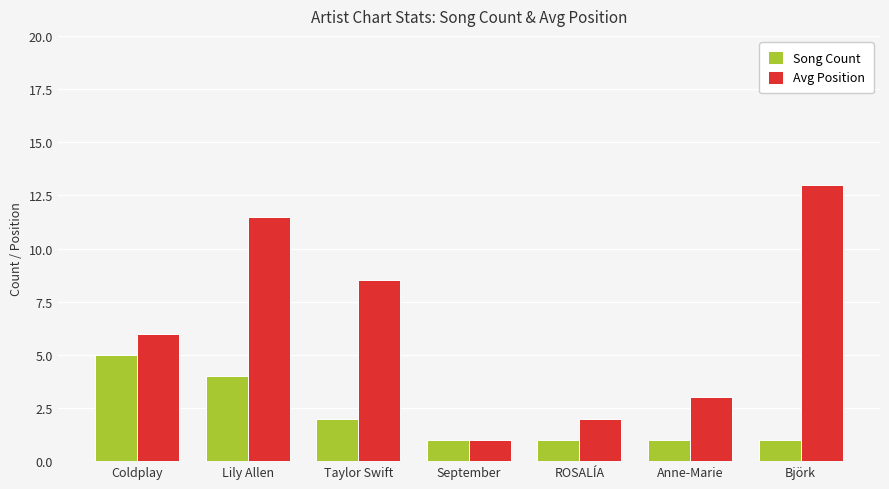

What is the sum of the Song Count values at Taylor Swift and ROSALÍA?

3.0